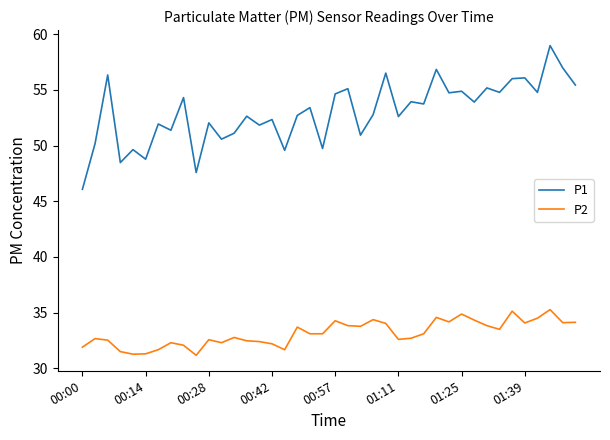

Rank the series by their average value, from highest to lowest.

P1, P2